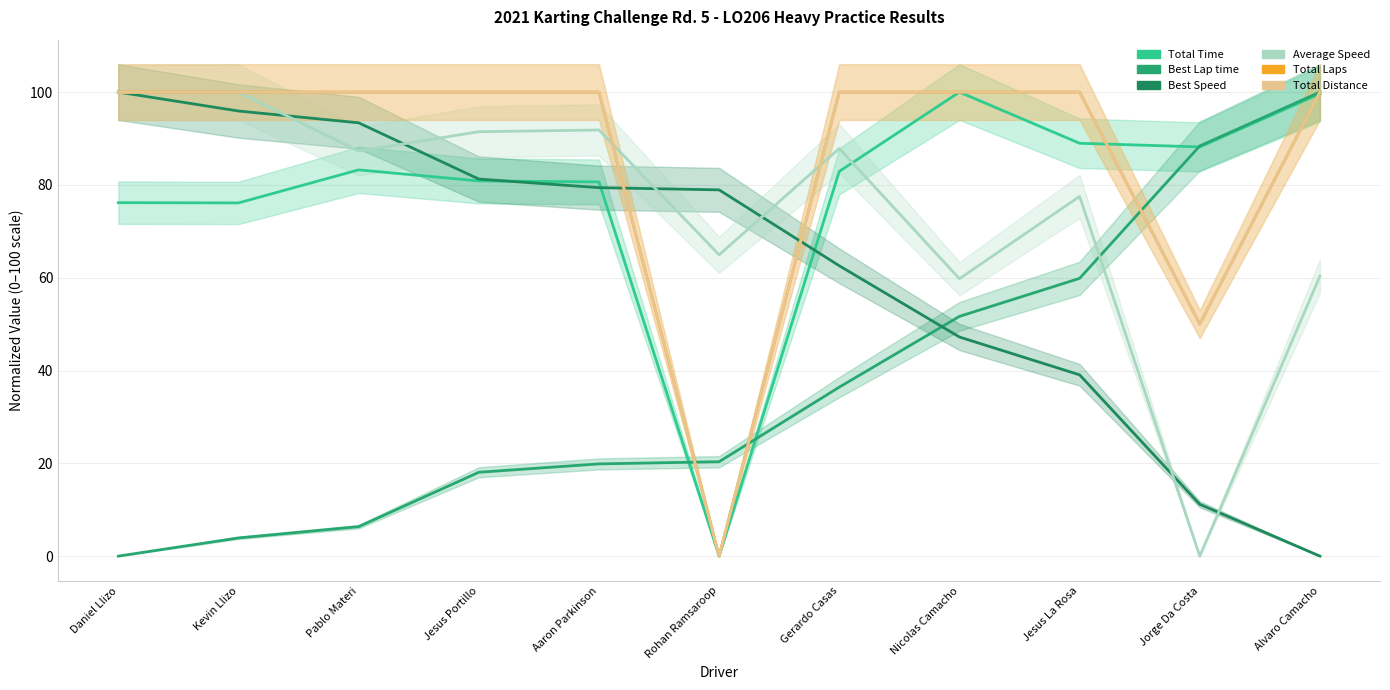

At how many categories does at least one series exceed 25?

11